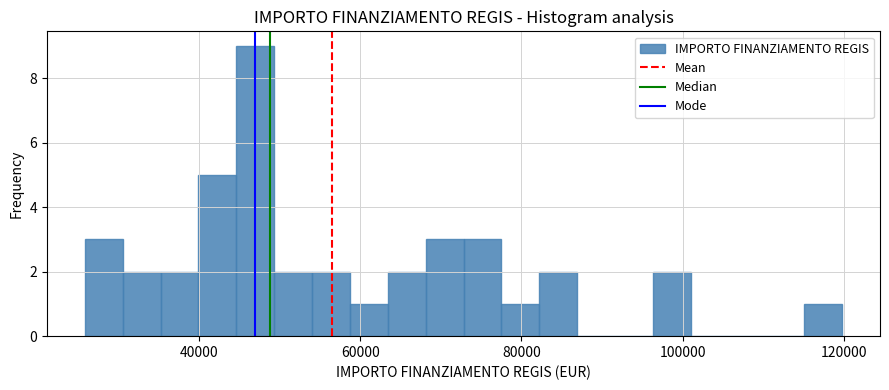

Read against the x-axis, roughly where is the centre of the tallest bar?

46000